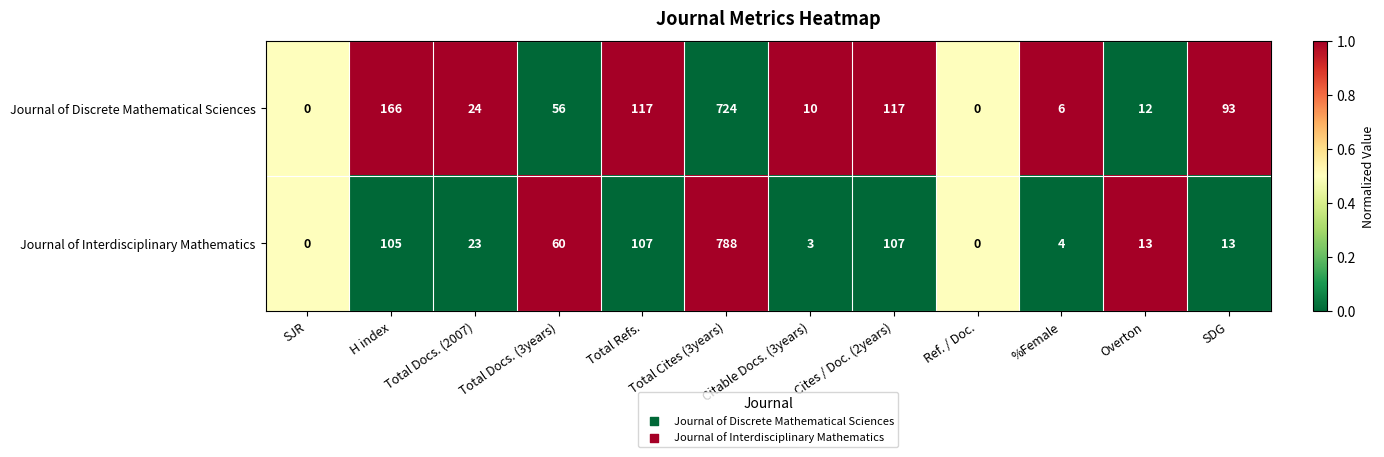

Which label corresponds to the largest value in the chart?

Total Cites (3years)